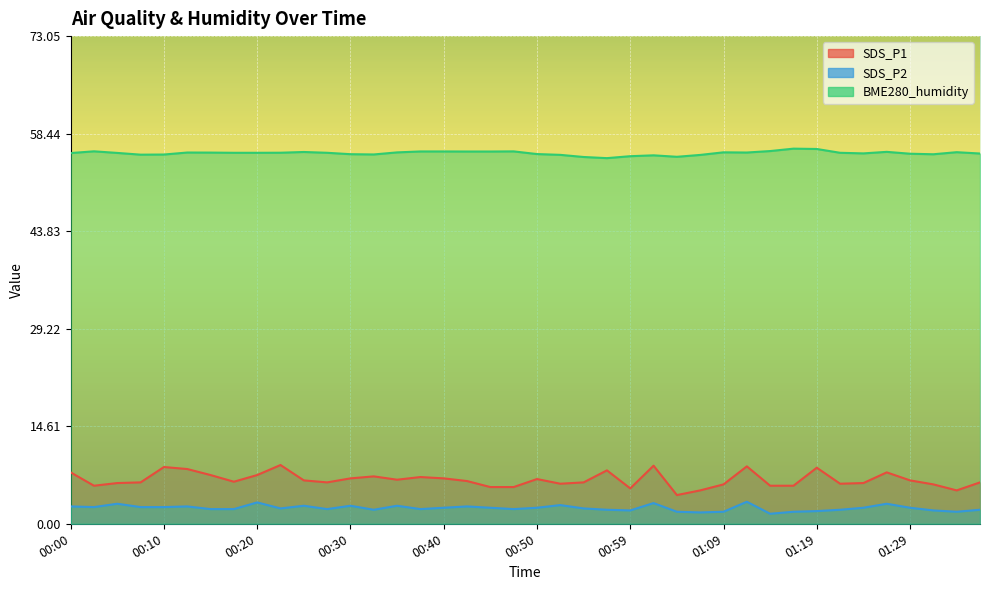

How many data points in SDS_P1 are less than 6?

11